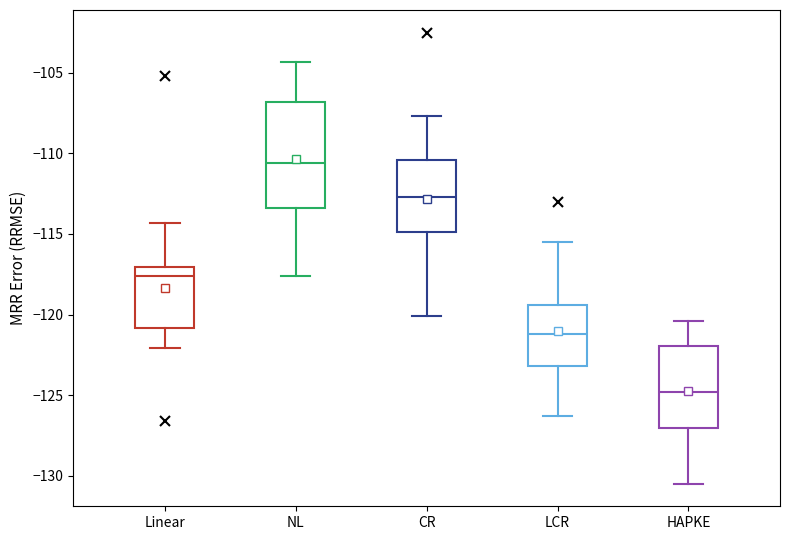

Which box's median line is the highest?

NL